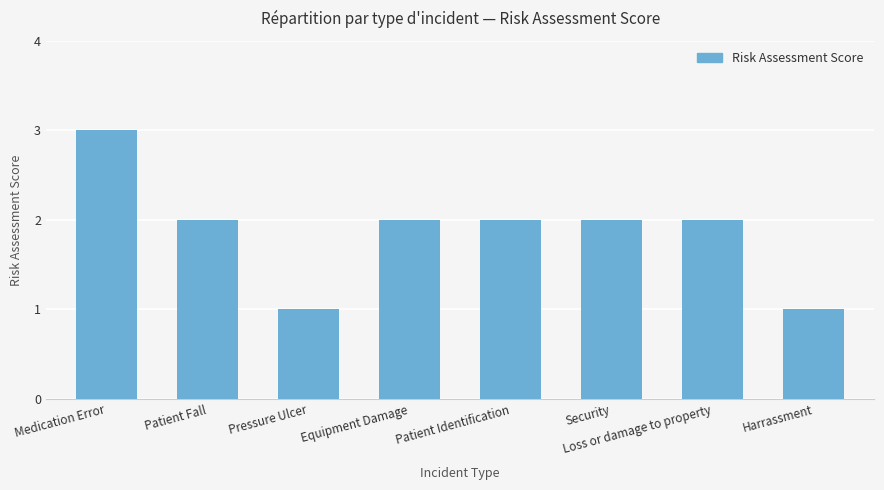

How many distinct data groups are displayed?

1